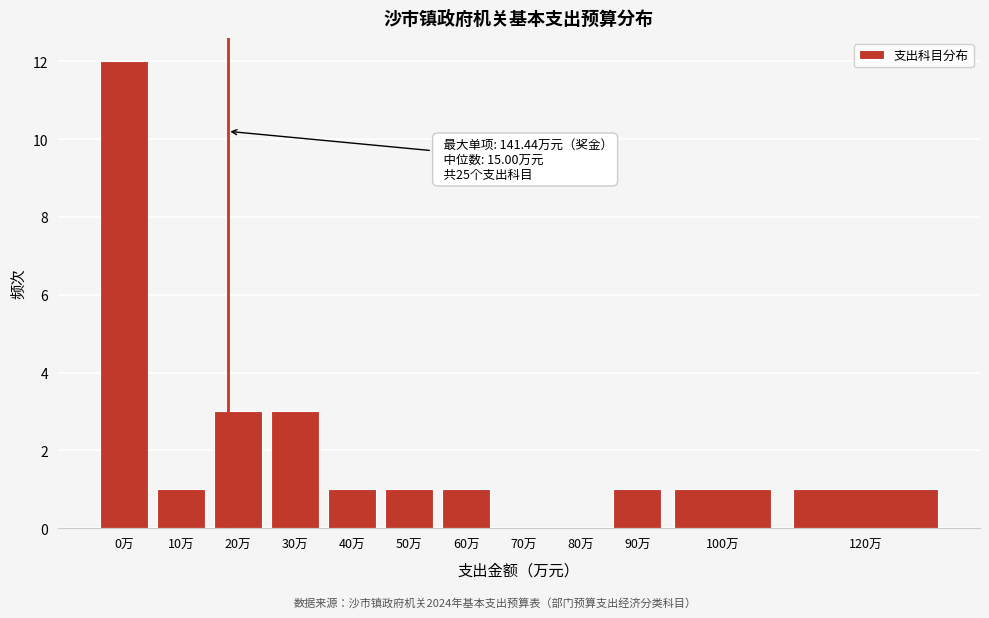

Reading left to right, extract all data points from this chart.

0万=12	10万=1	20万=3	30万=3	40万=1	50万=1	60万=1	70万=0	80万=0	90万=1	100万=1	120万=1